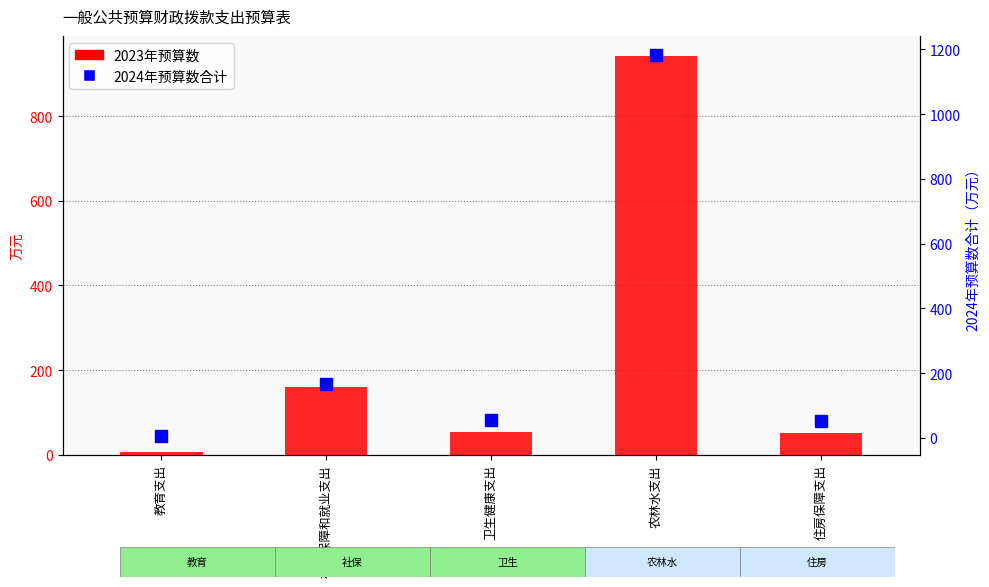

True or false: 2024年预算数合计 has a value of 51.2 at 住房保障支出.

True